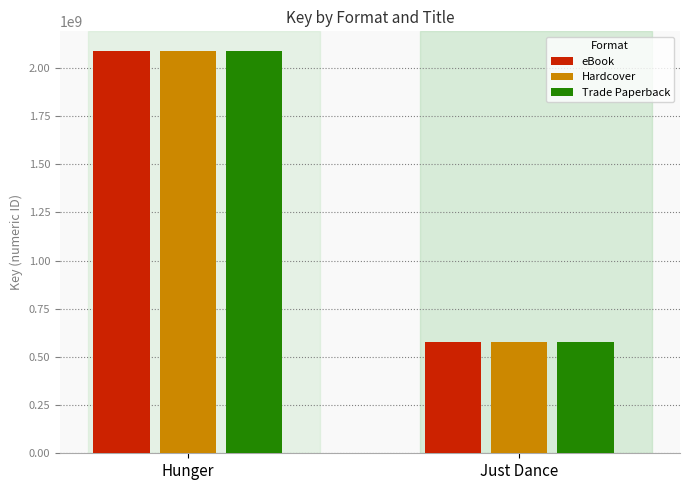

Is the value of Hardcover at Just Dance greater than the value of Trade Paperback at Hunger?

No